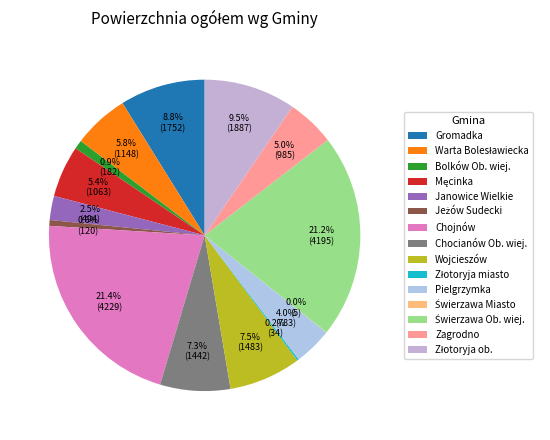

Is there any slice that represents more than half of the pie?

No